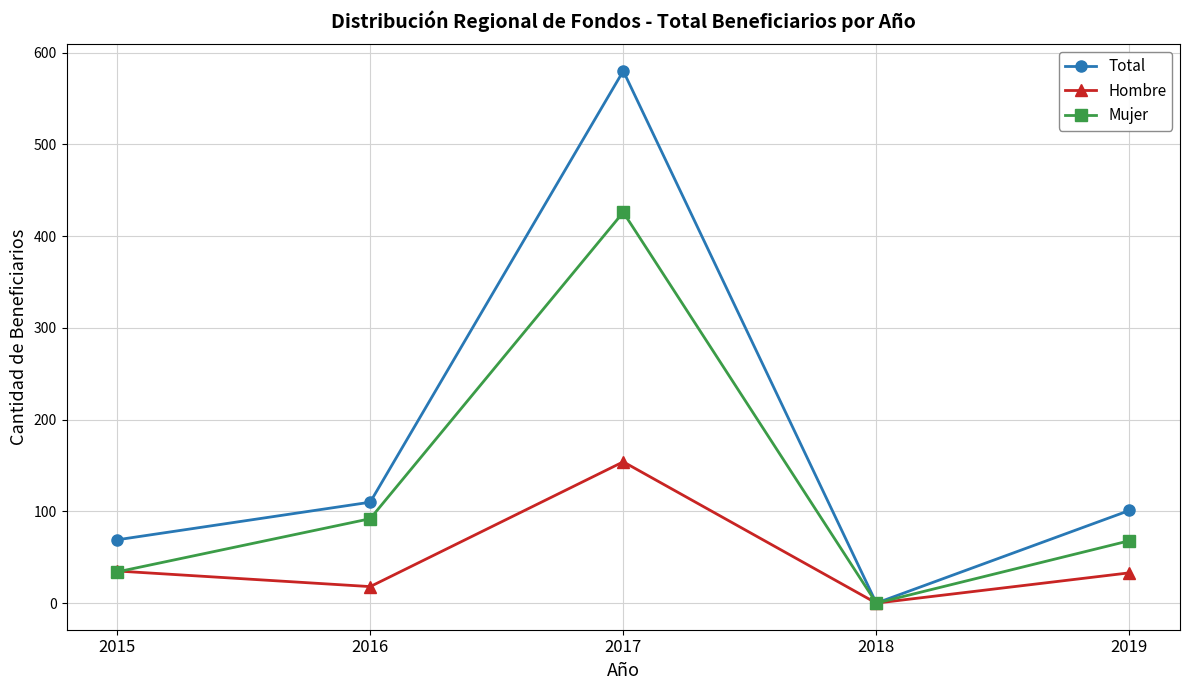

What is the difference between the Hombre values at 2017 and 2016?

136